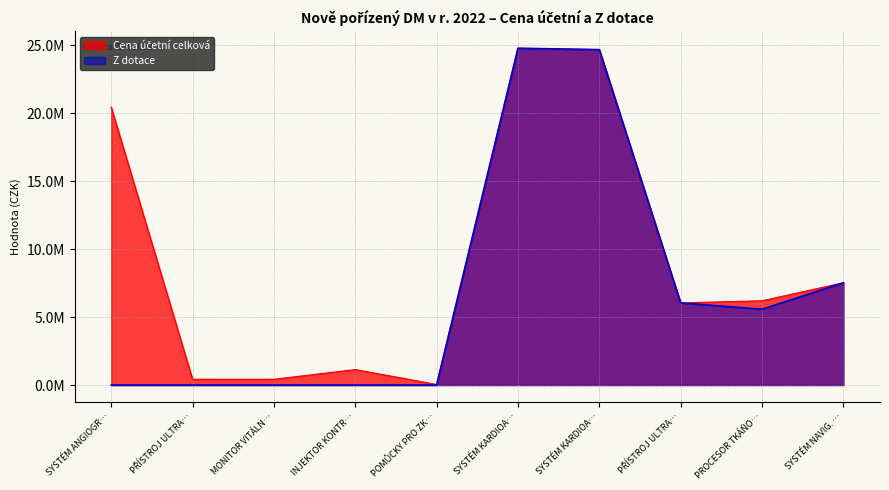

At which label does Cena účetní celková first exceed 6196410?

SYSTÉM ANGIOGR…